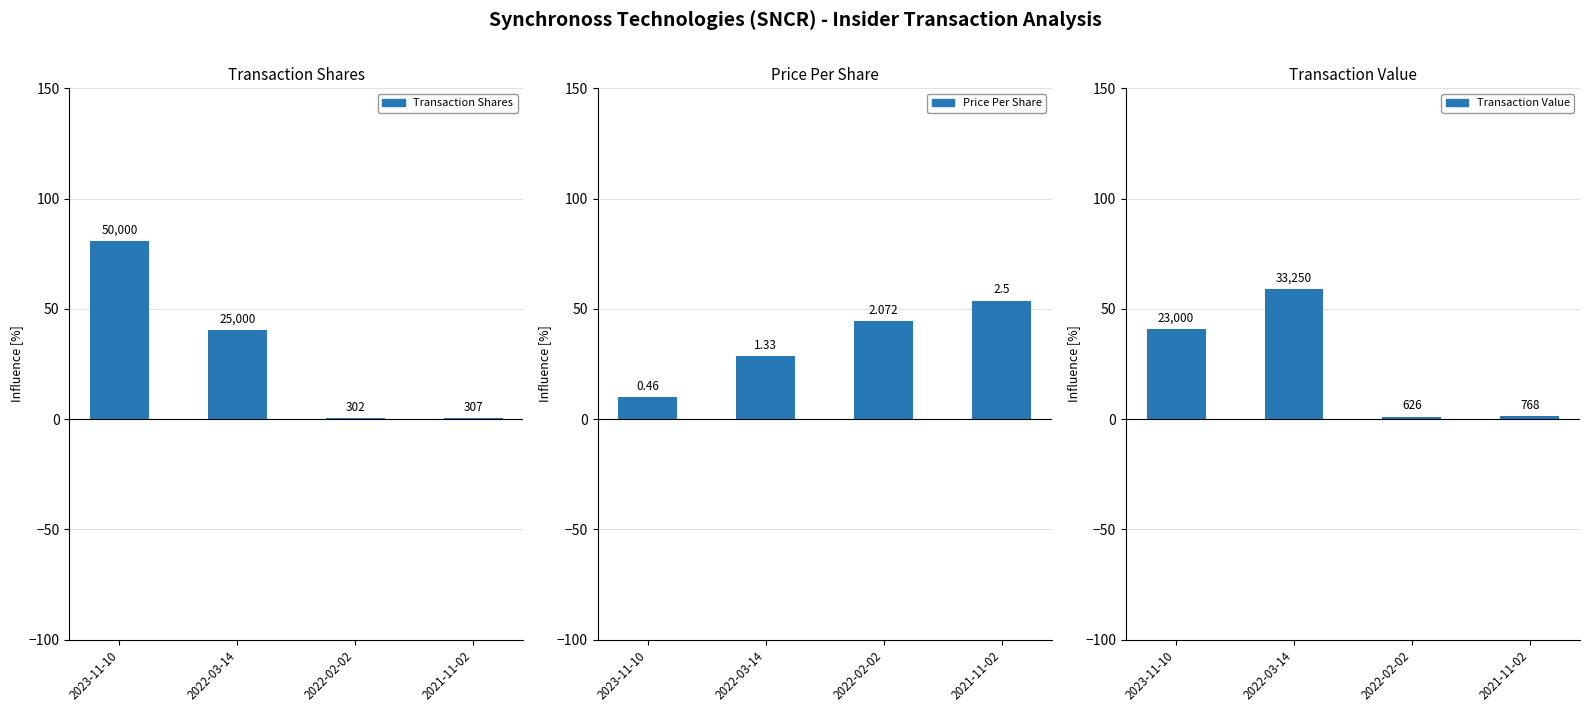

What is the total value across all series at 2022-03-14?

128.2